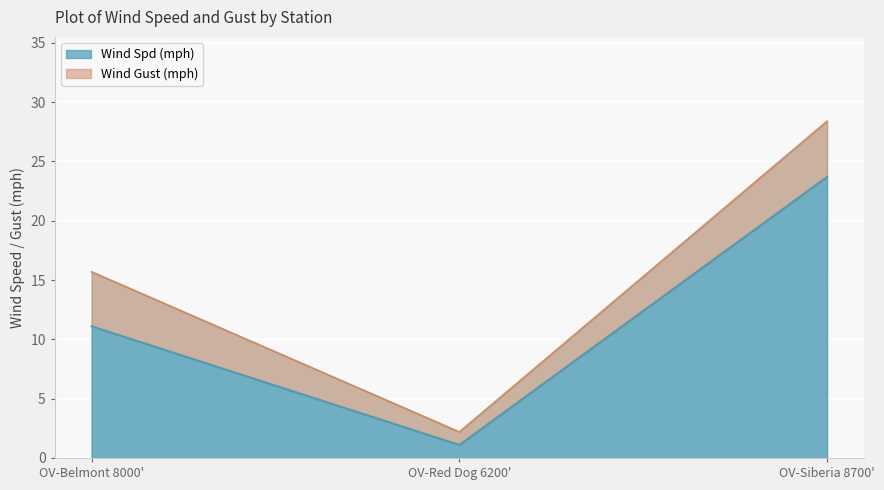

What is the difference between the Wind Gust (mph) values at OV-Siberia 8700' and OV-Red Dog 6200'?

26.2